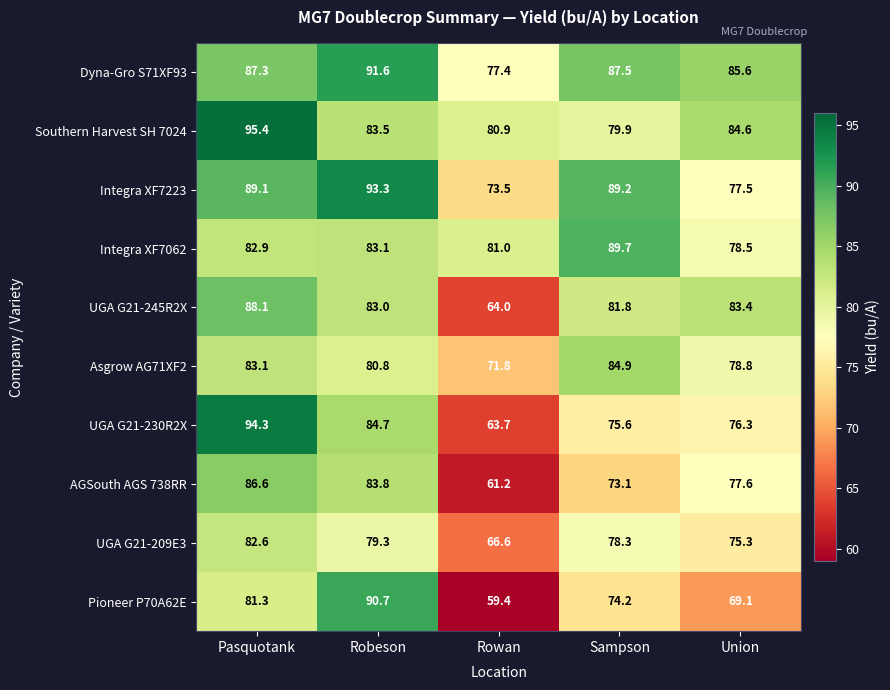

What is the difference between the highest and lowest values at Sampson?

16.6